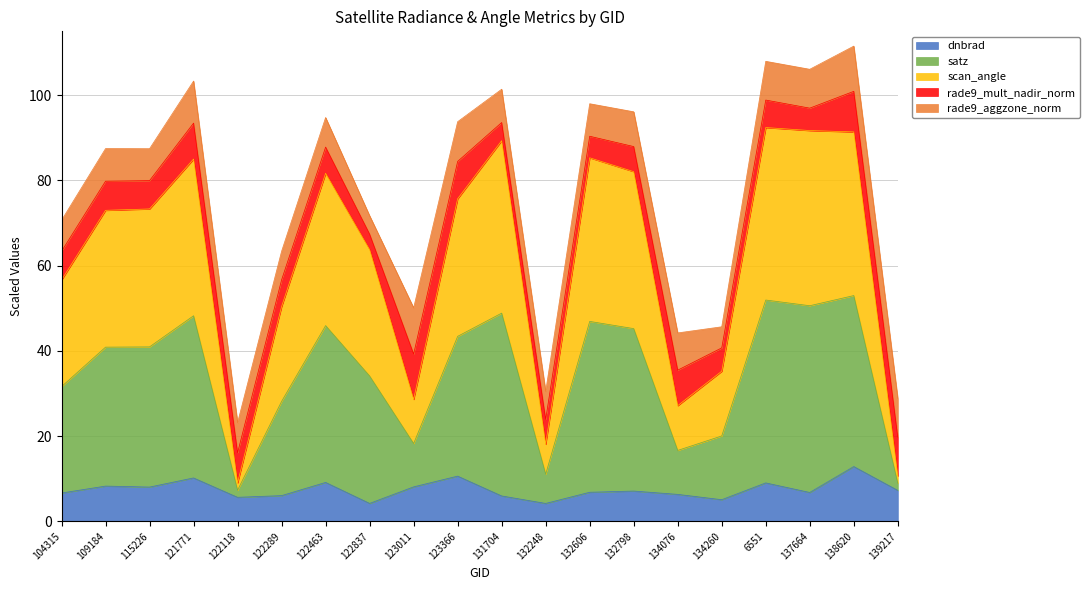

Which category has the lowest value in the dnbrad series?

132248